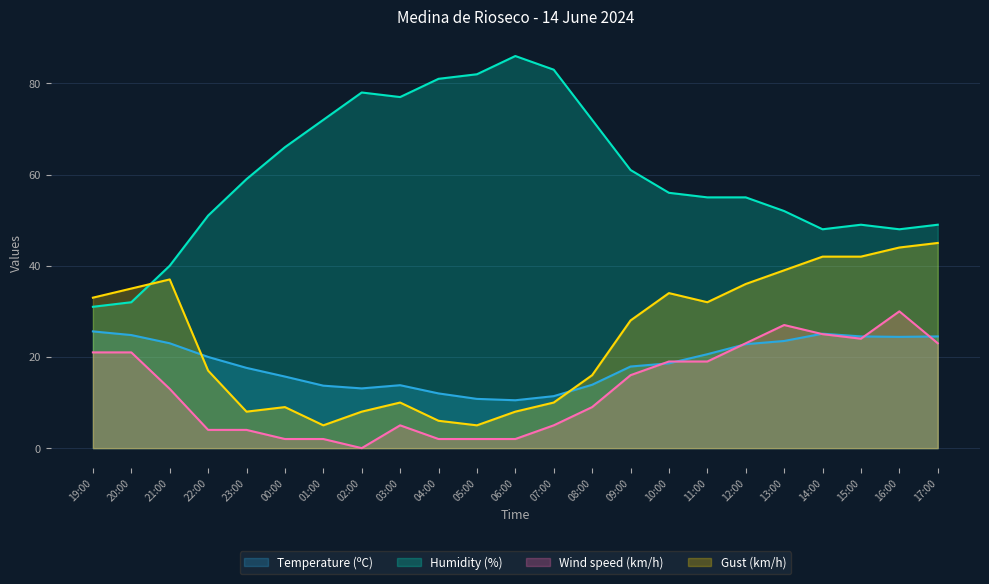

Which category has the lowest value in the Humidity (%) series?

19:00